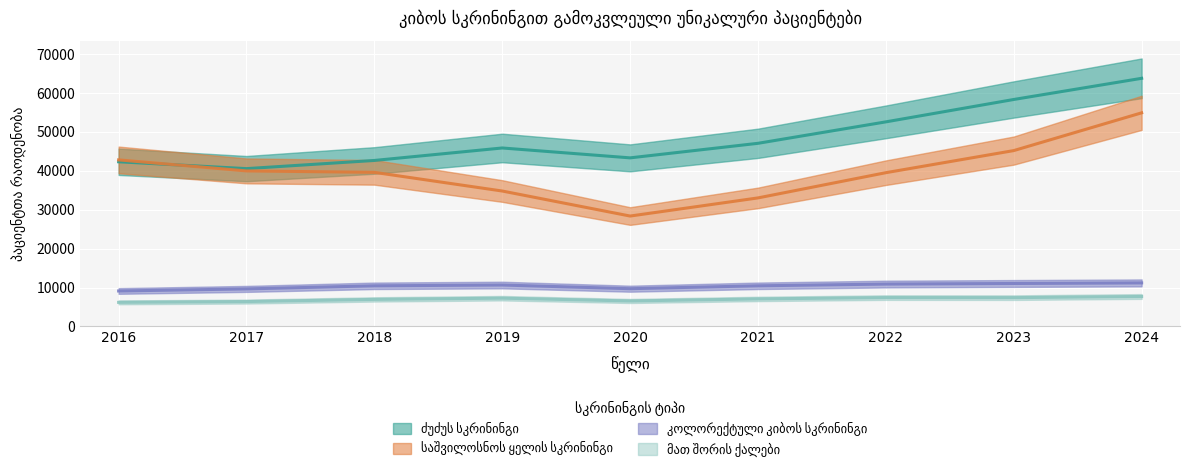

At which category is the sum across all series the highest?

2024